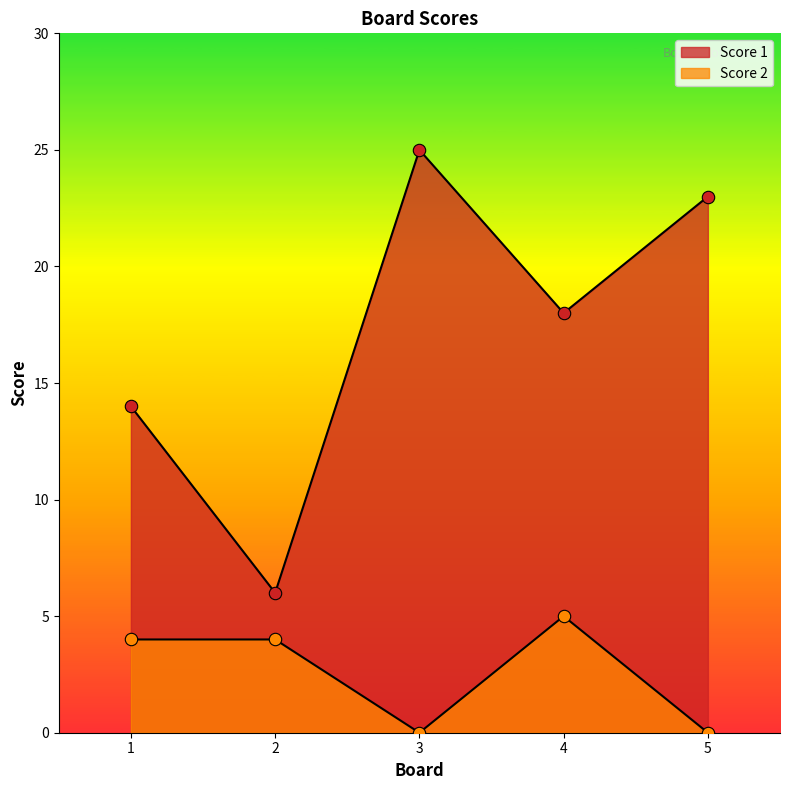

At which category is the sum across all series the highest?

3